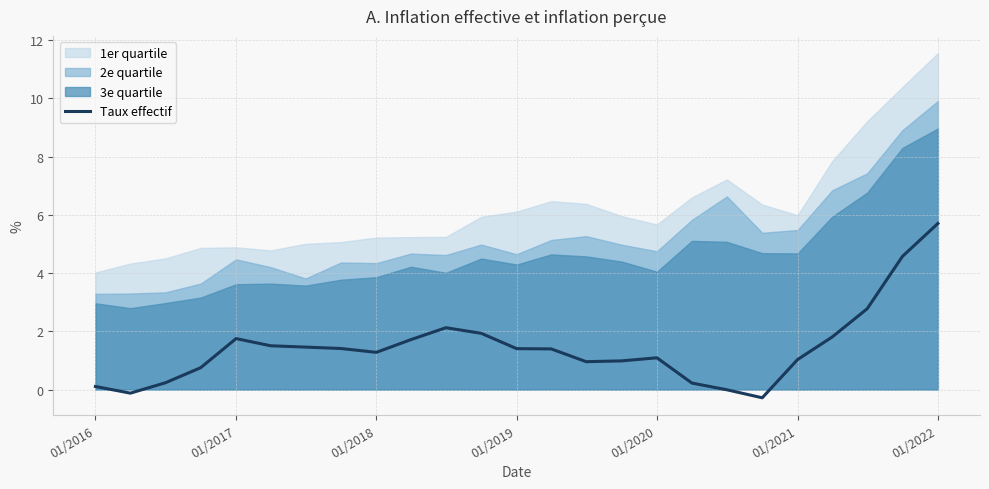

What is the lowest value of the Taux effectif series?

-0.3